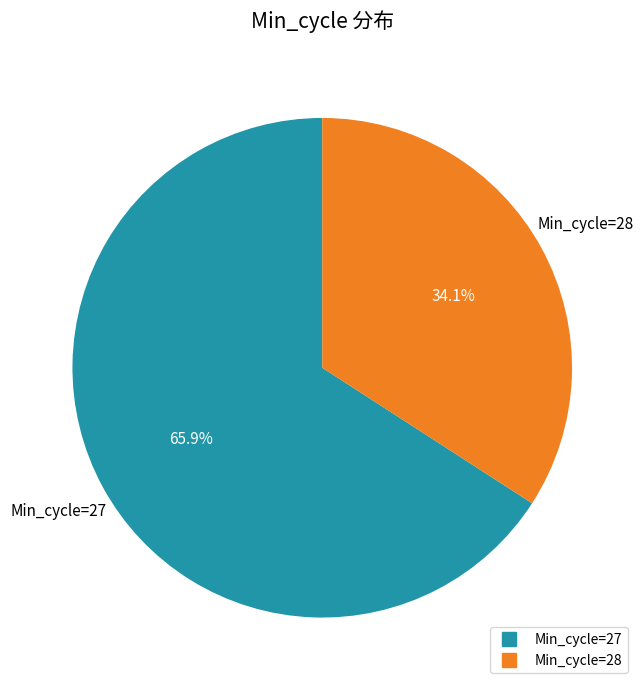

Is there a majority slice in this chart?

Yes